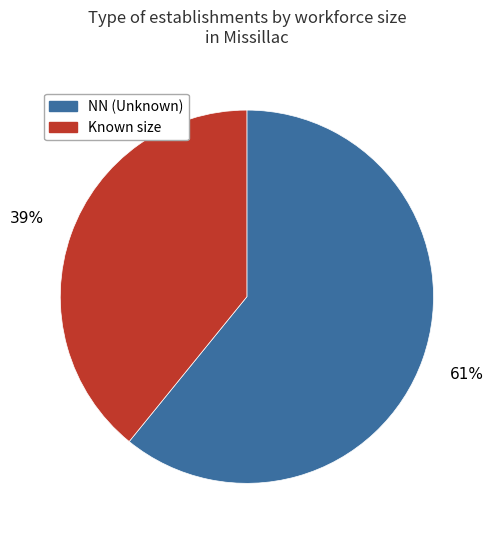

Approximately how many times larger is the value at Known size compared to NN (Unknown)?

0.6